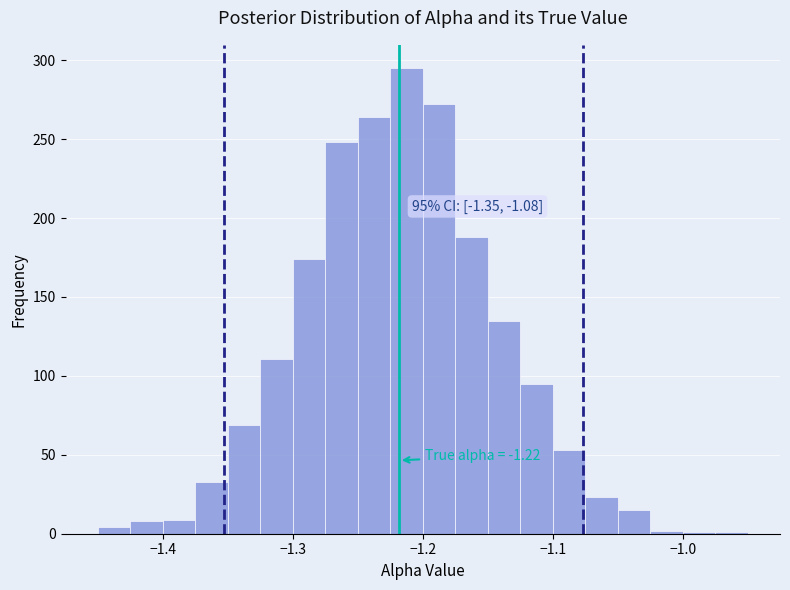

Around what value on the x-axis is the tallest bar? Give the approximate position of its centre, as read against the axis.

-1.21